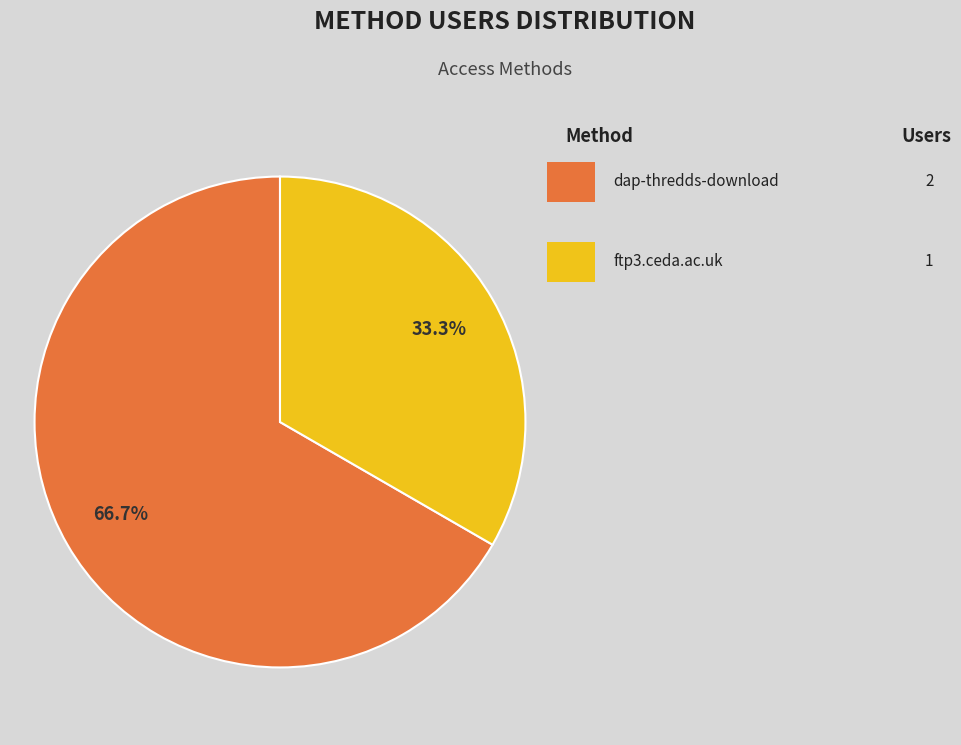

Is there a majority slice in this chart?

Yes